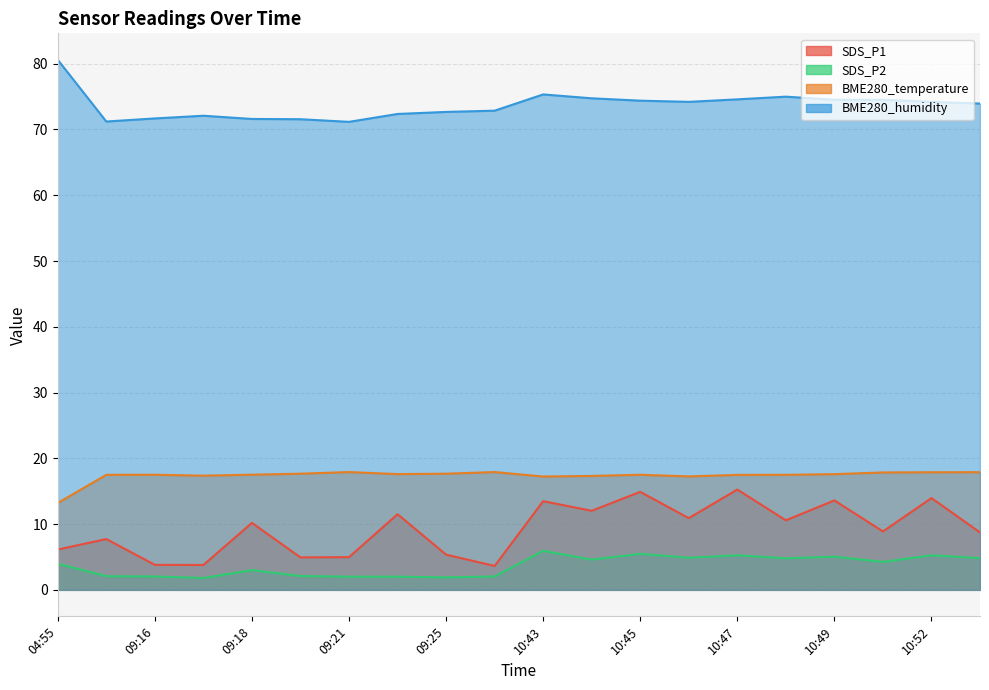

What is the average value of the BME280_humidity series?

73.7